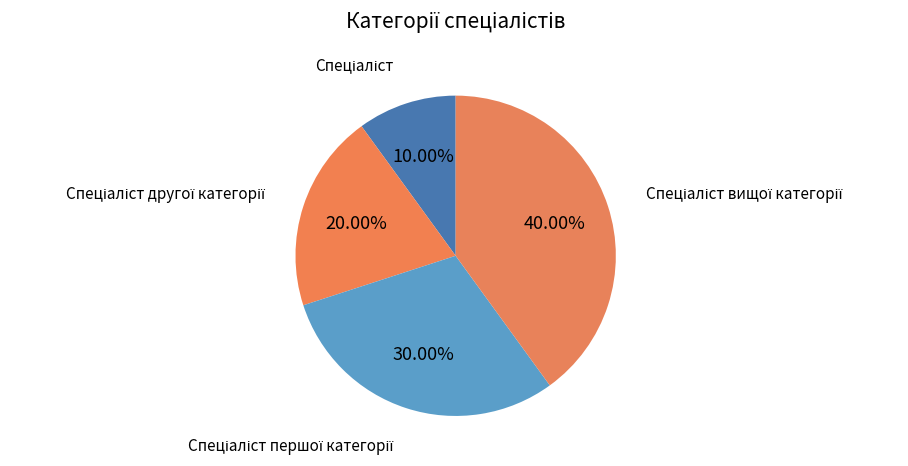

How many segments does this pie chart have?

4